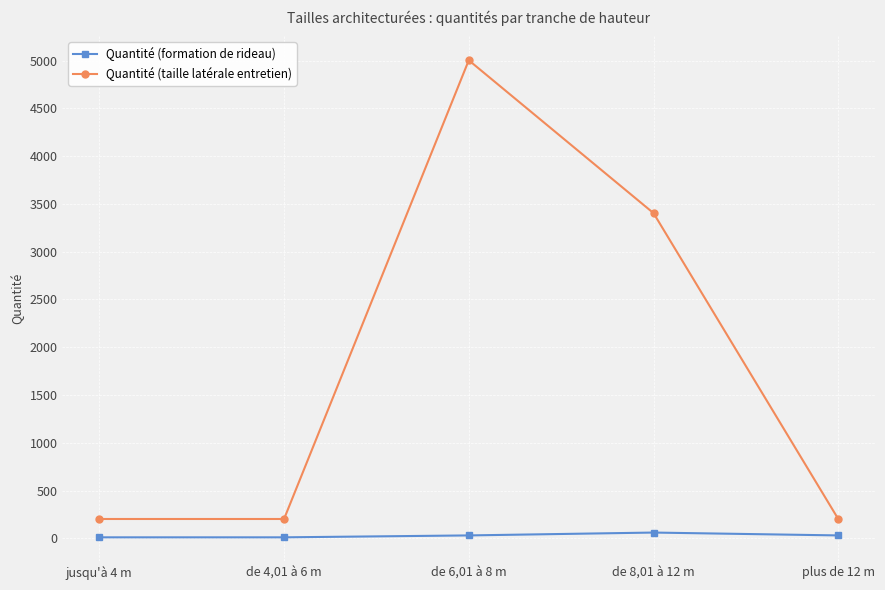

What position from the right is jusqu'à 4 m?

5